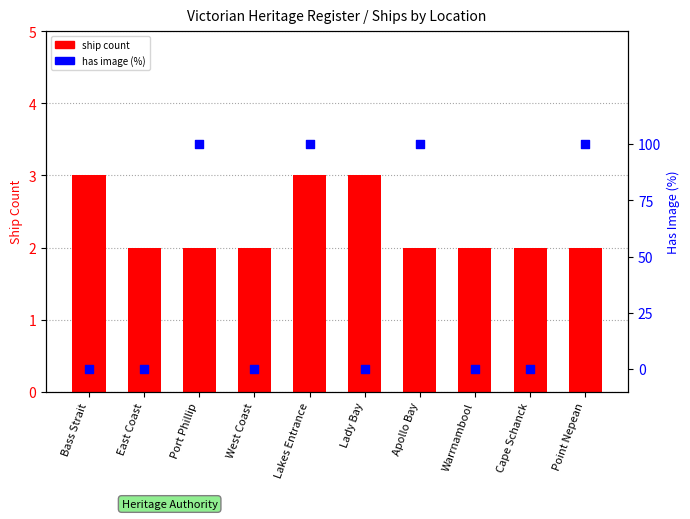

What is the total value across all series at West Coast?

2